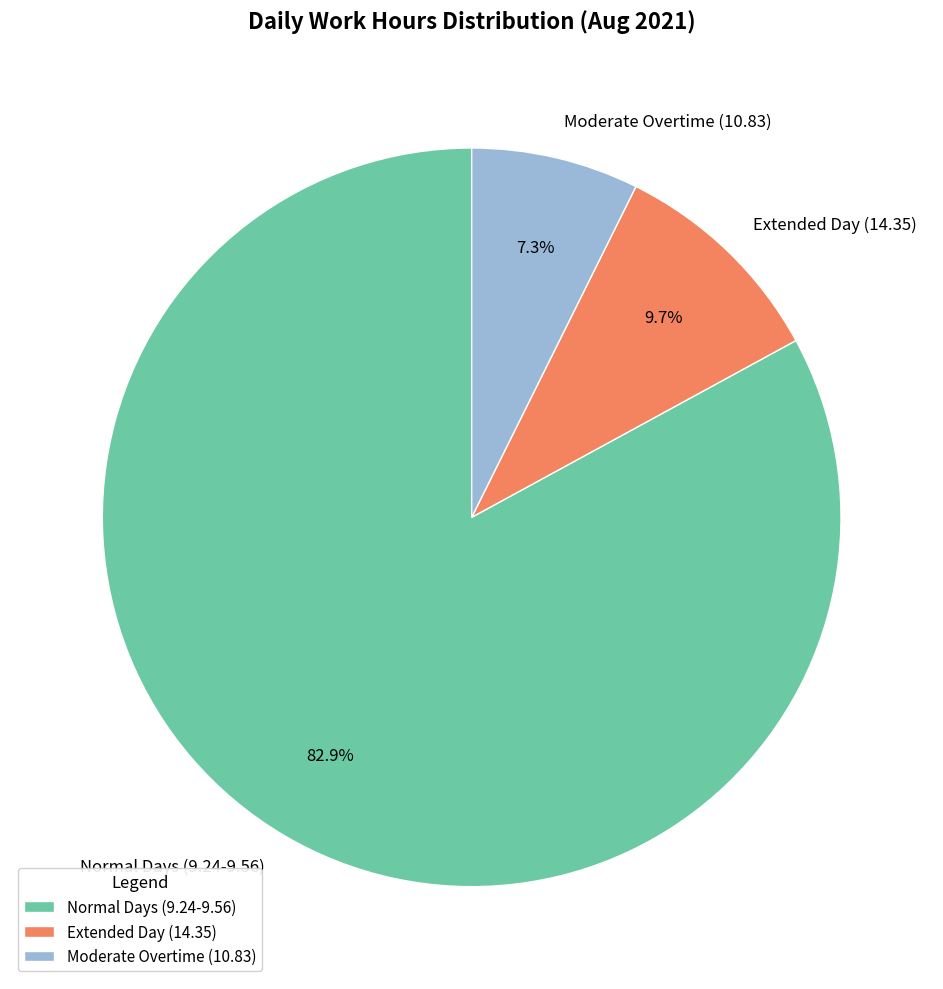

Between Normal Days (9.24-9.56) and Moderate Overtime (10.83), which is larger?

Normal Days (9.24-9.56)